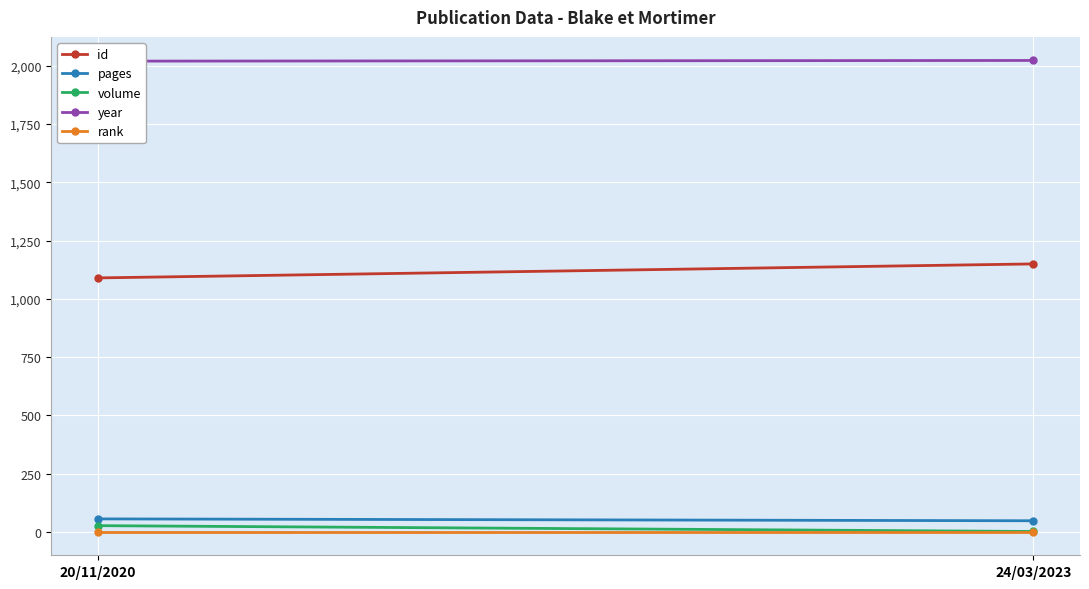

At which label is pages closest to 52?

20/11/2020